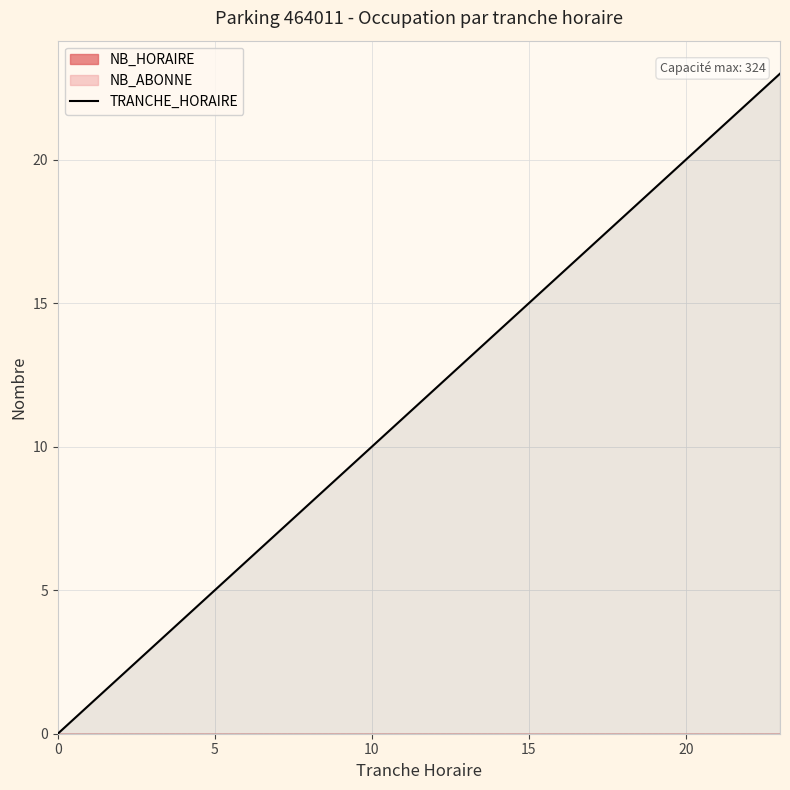

What is the change in value from 6 to 10?

+4